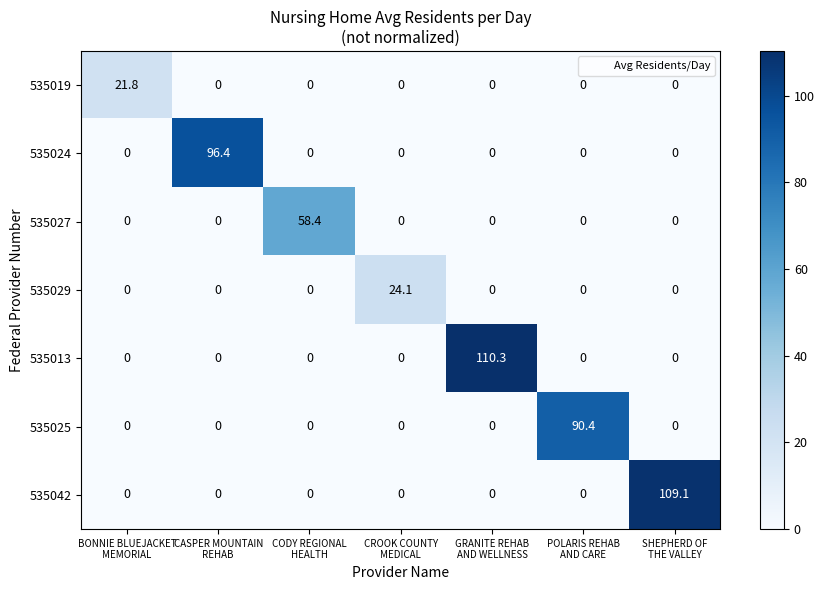

Which series has the widest spread of values?

535013